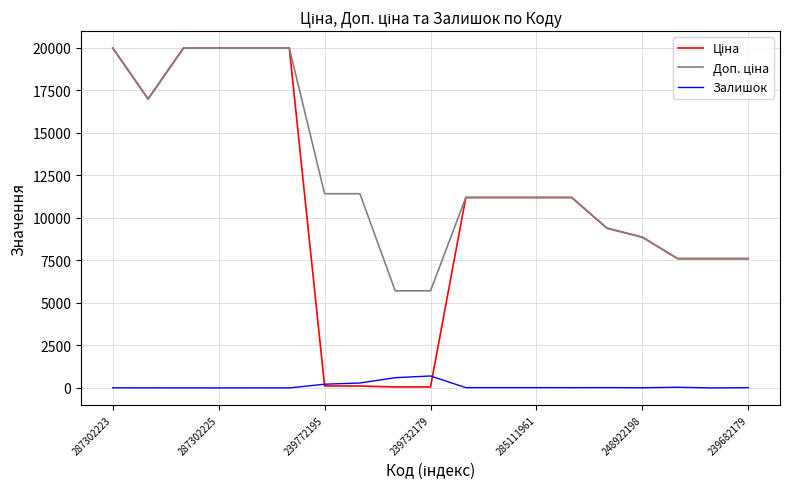

What is the greatest value displayed?

19964.2